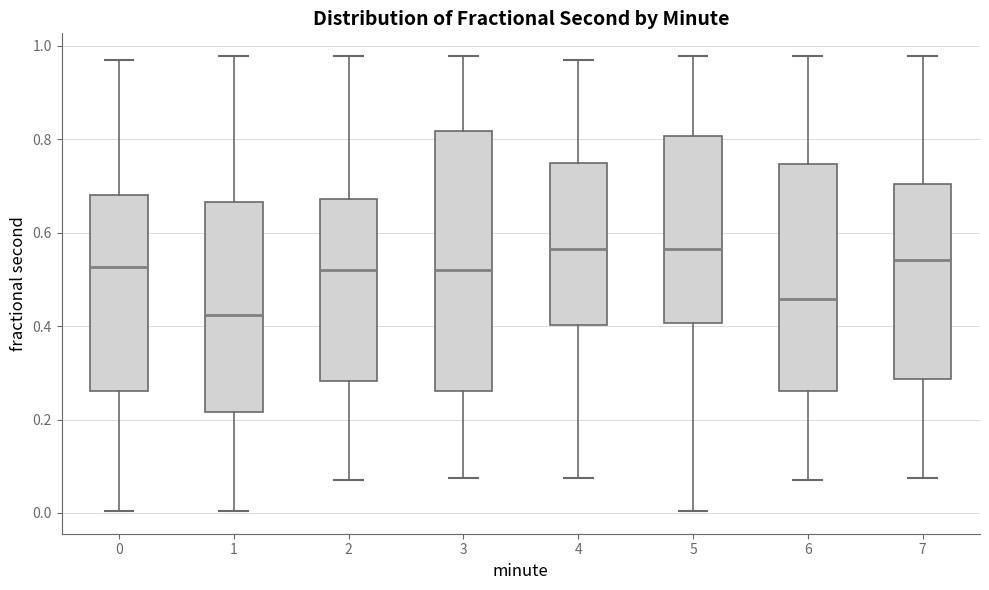

Which box is the tallest, from its lower edge to its upper edge?

3